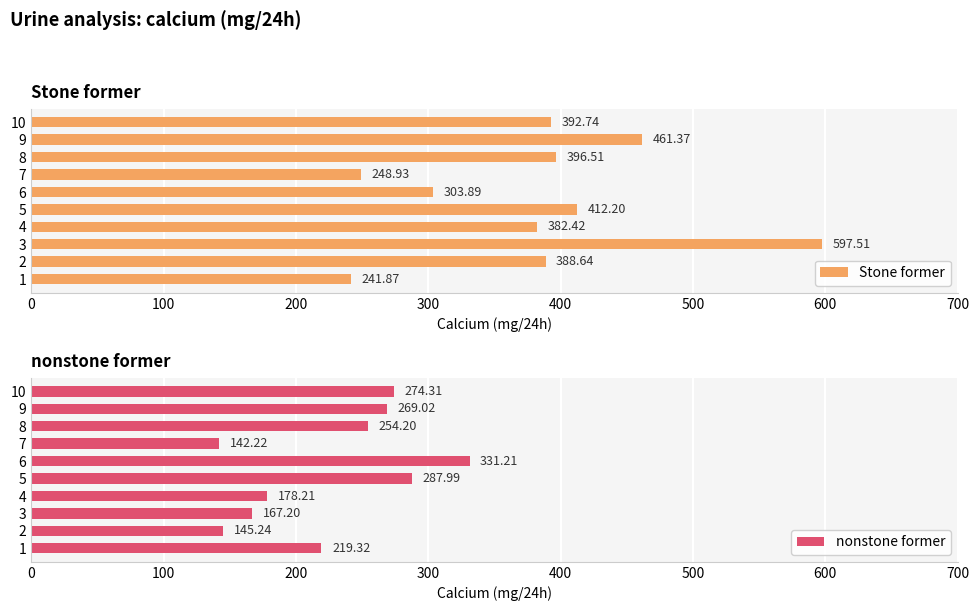

True or false: Stone former has a value of 412.2 at 5.

True